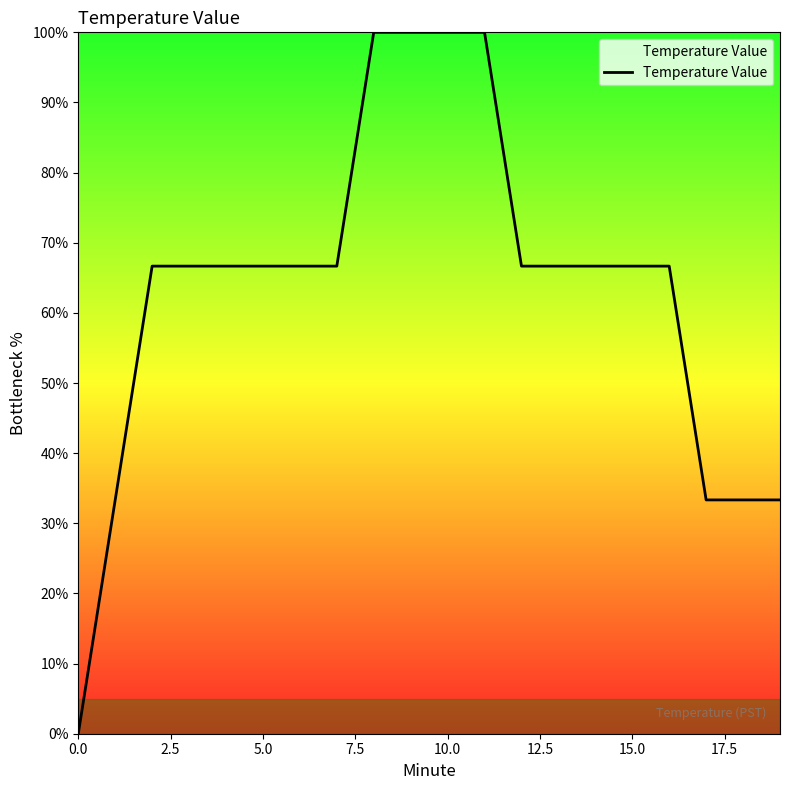

What is the difference between the maximum and minimum values?

100.0